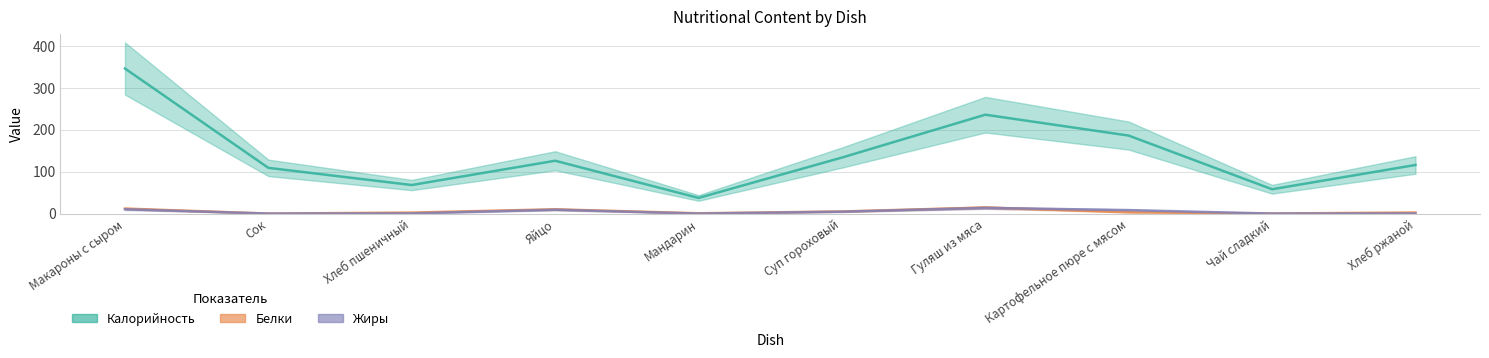

In Жиры, how many points are higher than both neighbors (excluding endpoints)?

2